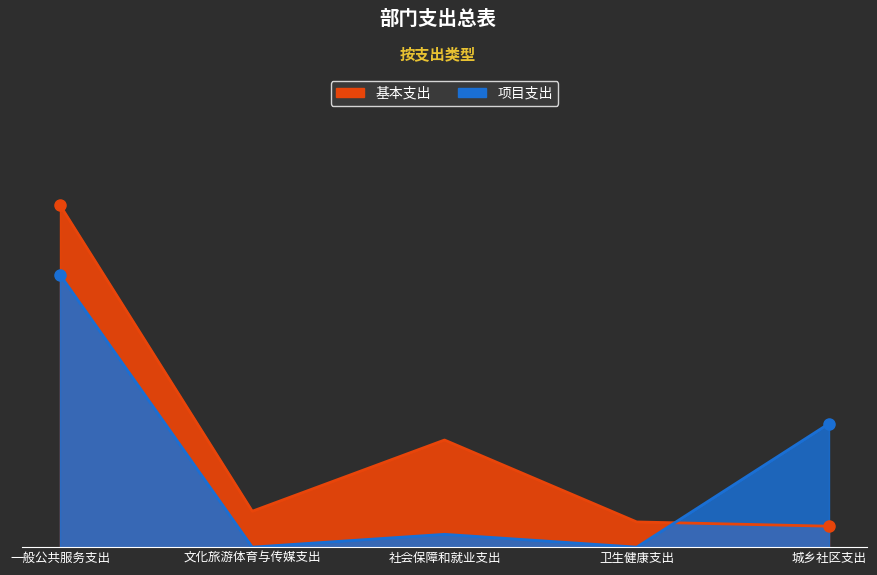

True or false: 项目支出 has more than 1 points higher than both neighbors.

False